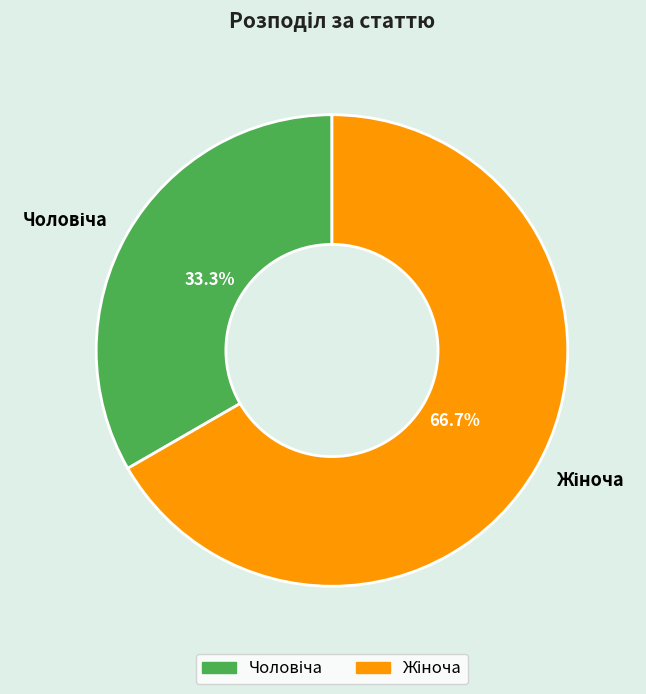

To the nearest percent, what is the difference between the largest and smallest slice percentages?

33%